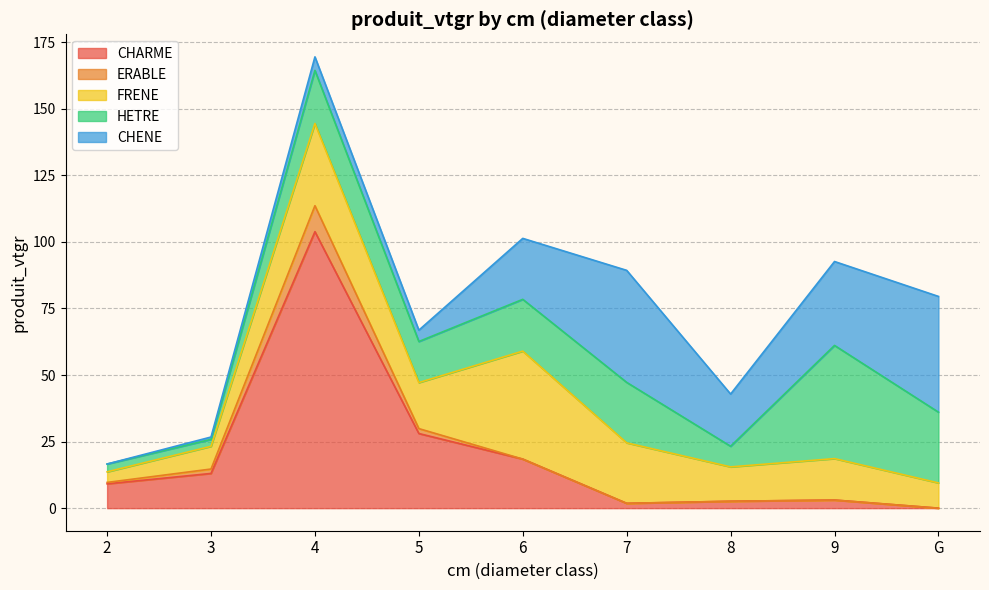

Does the chart have visible grid lines?

Yes